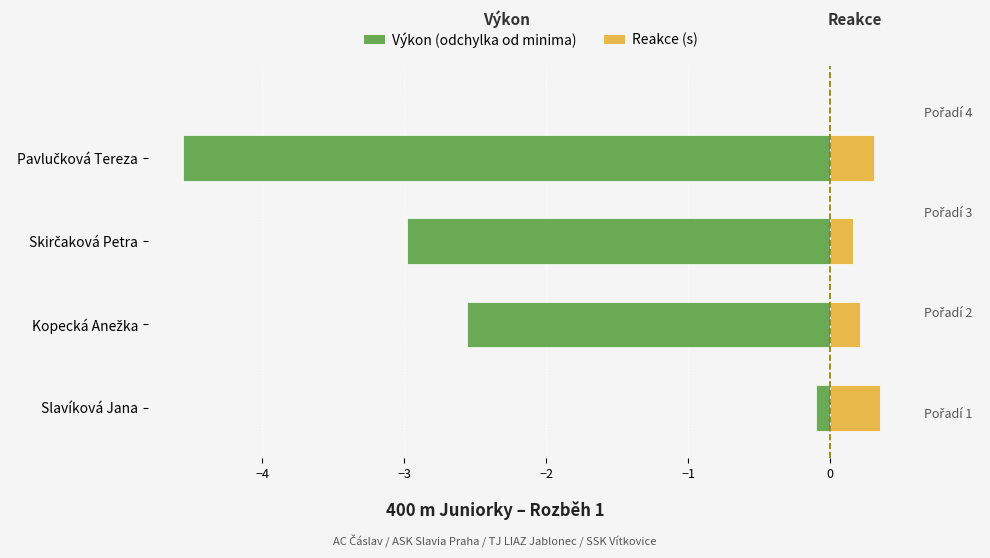

What is the approximate value of Reakce (s) at Slavíková Jana?

0.3